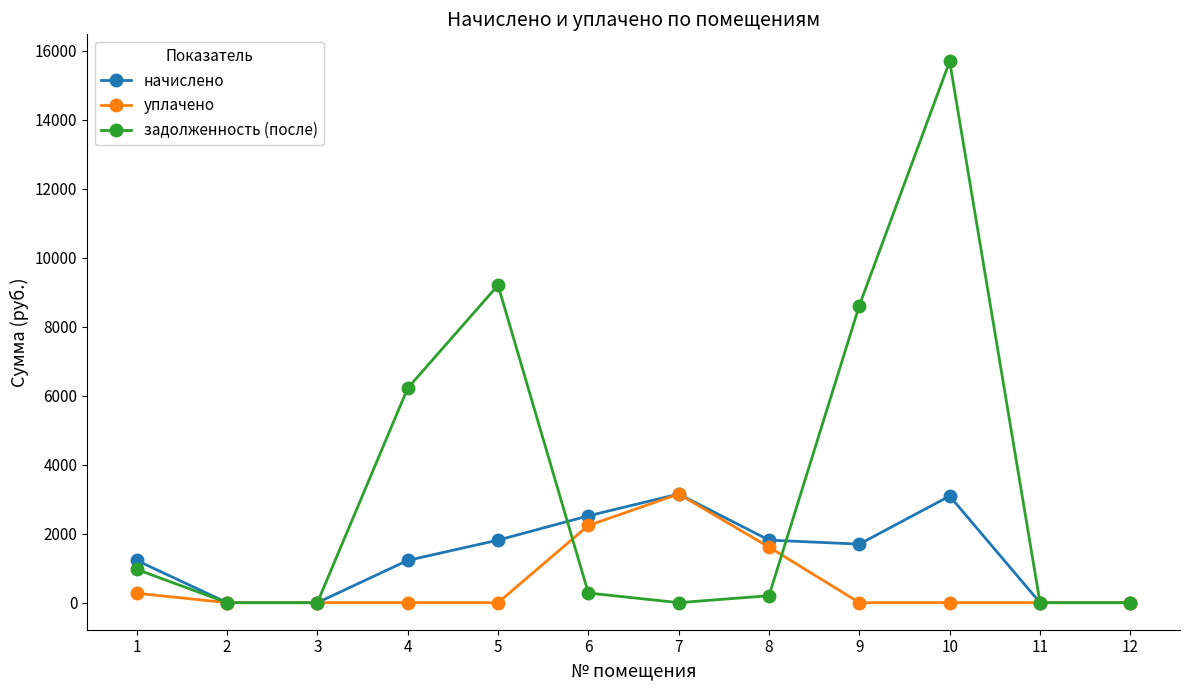

Does the chart have visible grid lines?

No